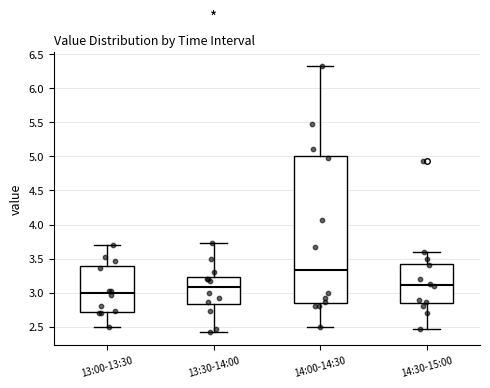

Reading left to right, read every box against the y-axis: the position of its median line, the range the box covers, and the ends of its whiskers. The values are not printed on the chart, so give them approximately, as read against the axis.

13:00-13:30: median 3.00, box 2.70 to 3.40, whiskers 2.50 to 3.70
13:30-14:00: median 3.10, box 2.85 to 3.25, whiskers 2.45 to 3.75
14:00-14:30: median 3.35, box 2.85 to 5.00, whiskers 2.50 to 6.35
14:30-15:00: median 3.10, box 2.85 to 3.45, whiskers 2.45 to 3.60